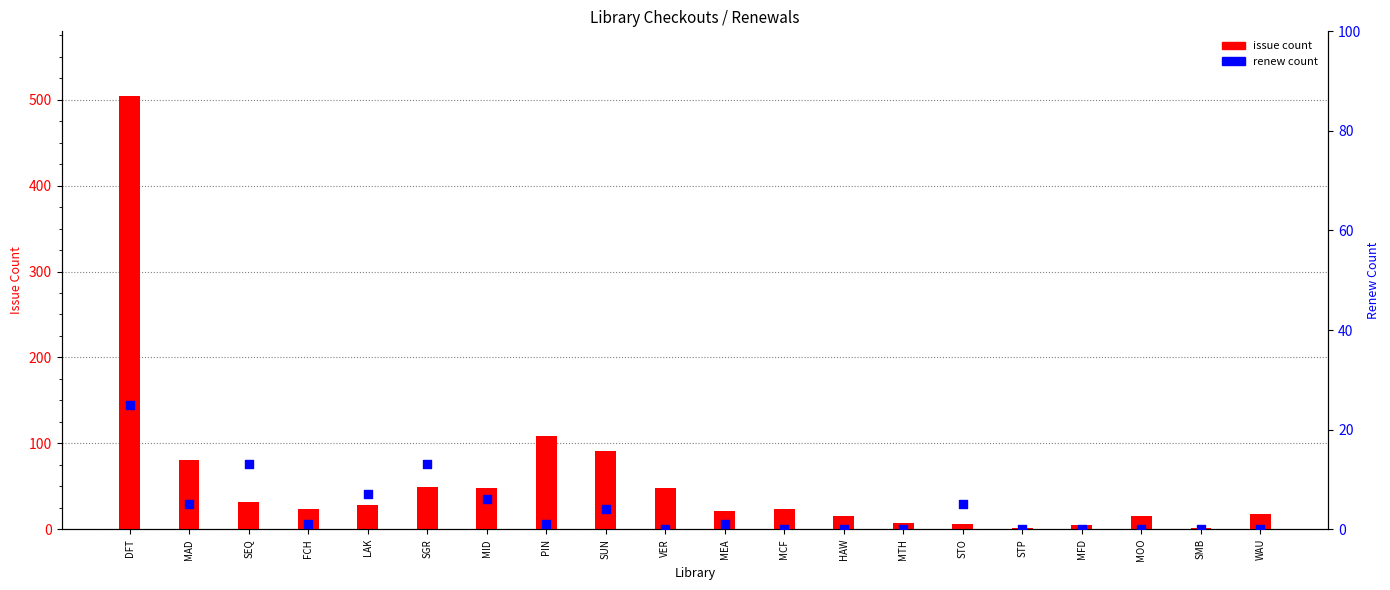

Which series has the largest Y range (max minus min)?

issue count